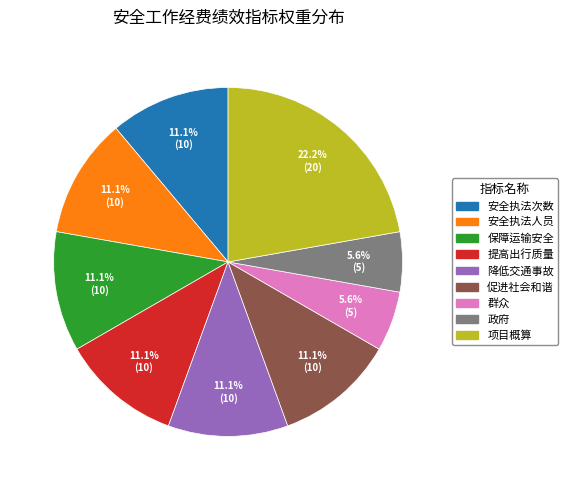

True or false: 提高出行质量 accounts for 11% of the total.

True